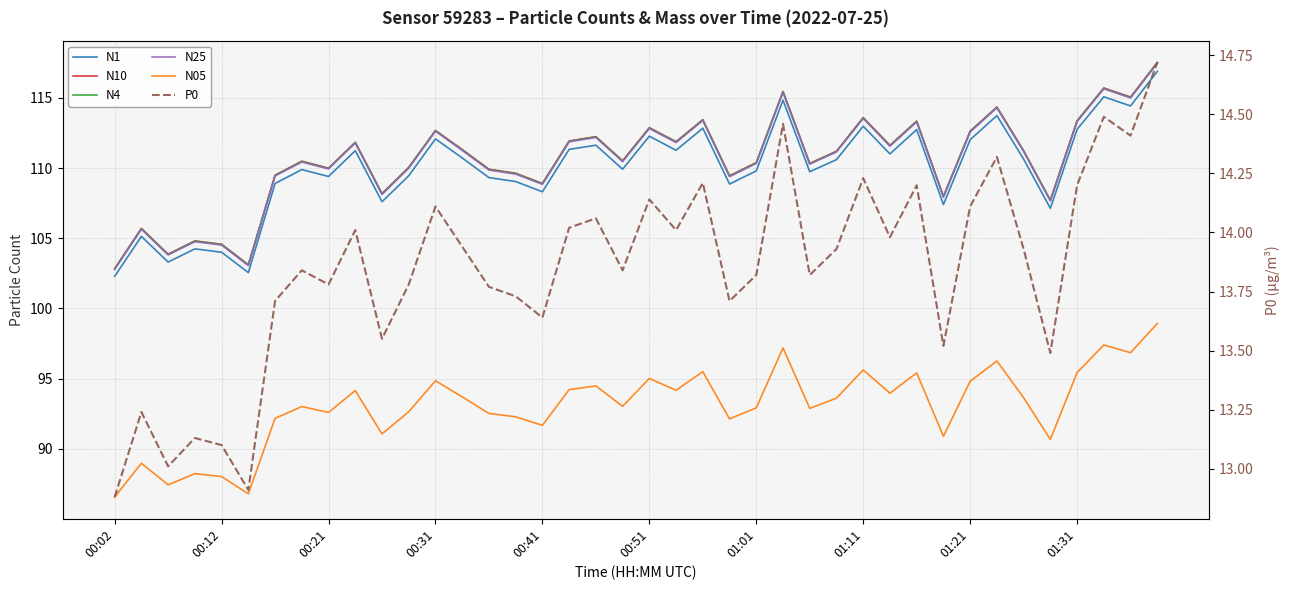

Which category has the highest value in the N1 series?

39